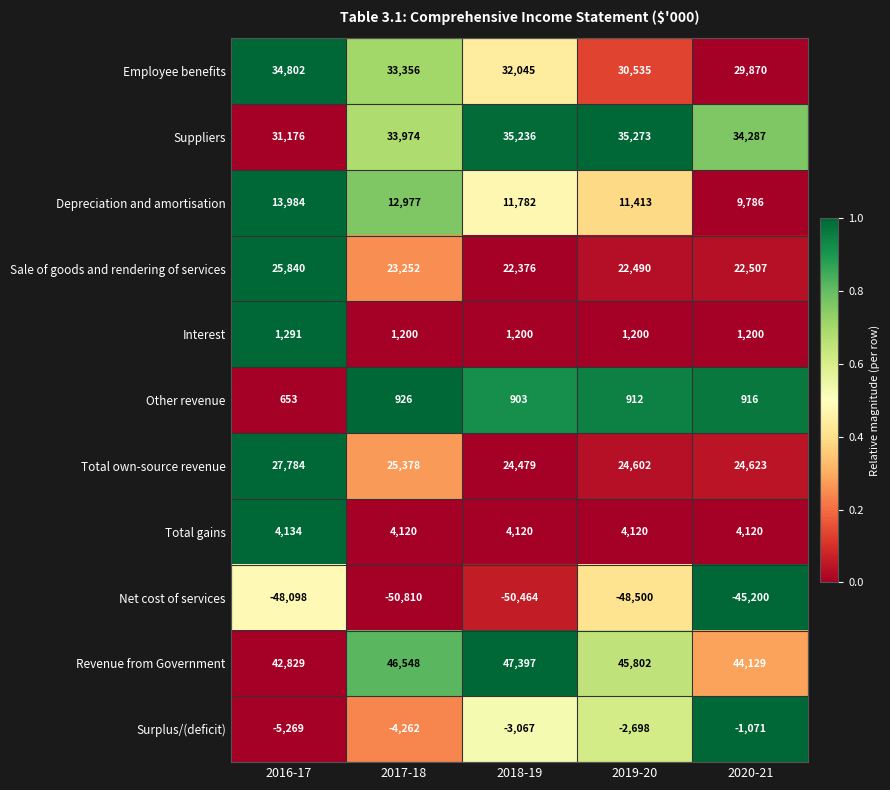

At 2019-20, list the series in order from largest to smallest.

Revenue from Government, Suppliers, Employee benefits, Total own-source revenue, Sale of goods and rendering of services, Depreciation and amortisation, Total gains, Interest, Other revenue, Surplus/(deficit), Net cost of services